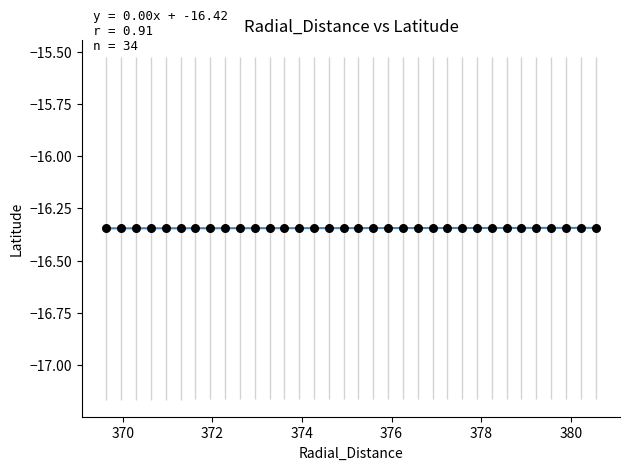

What is the range of X values (max minus min)?

10.9